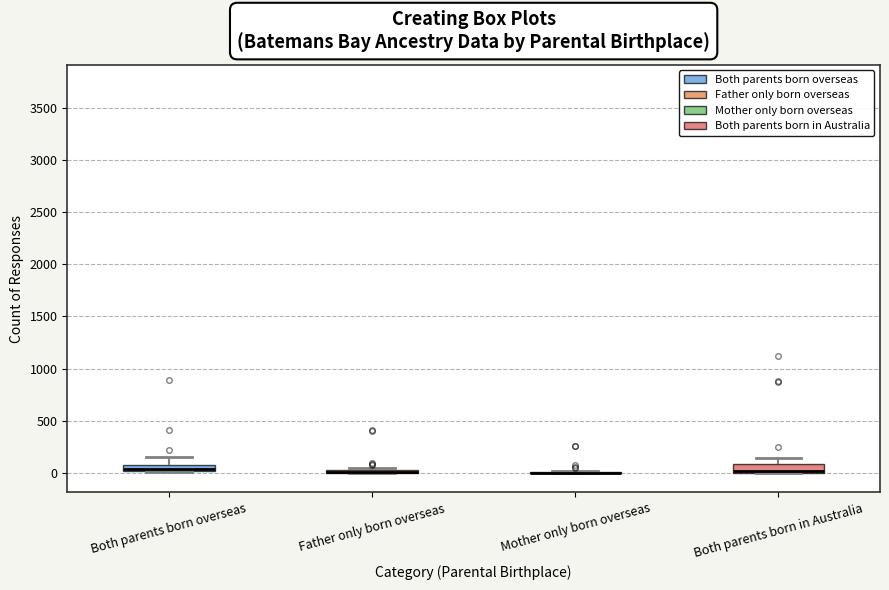

Where does the upper whisker of the box for Both parents born in Australia end on the y-axis? The values are not printed on the chart, so give them approximately, as read against the axis.

150